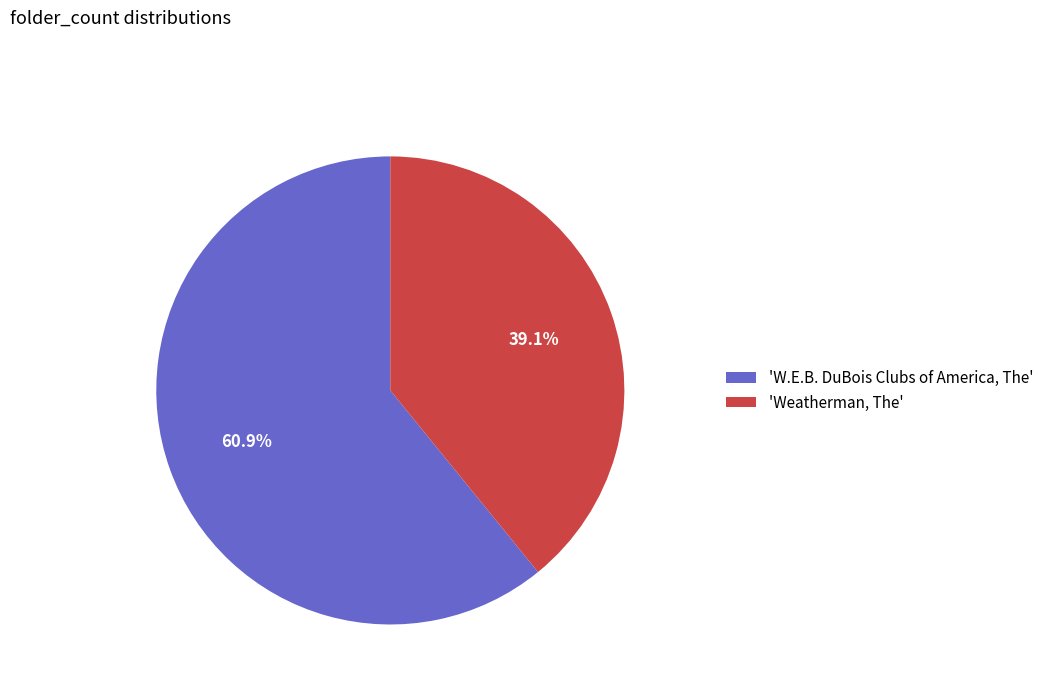

What is the total percentage of 'W.E.B. DuBois Clubs of America, The' and 'Weatherman, The'?

100.0%